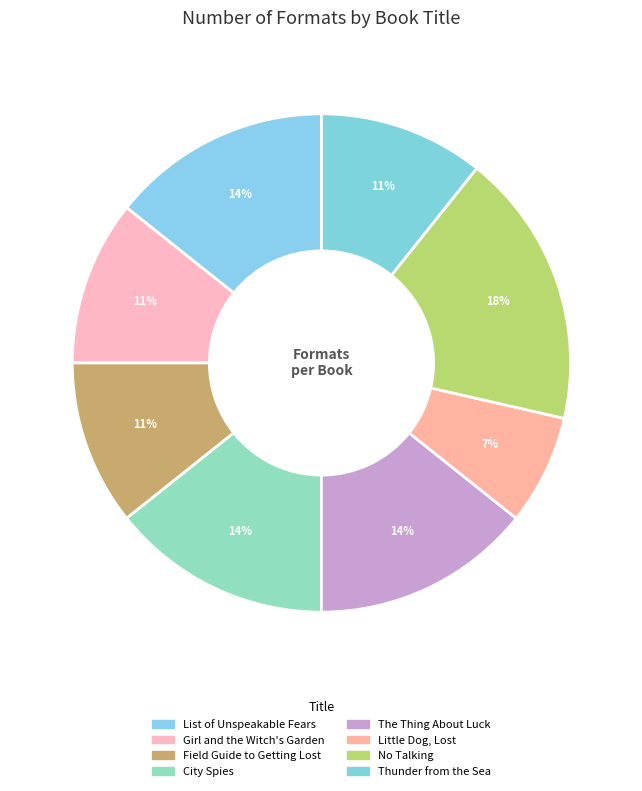

Which category has the biggest portion of the pie?

No Talking